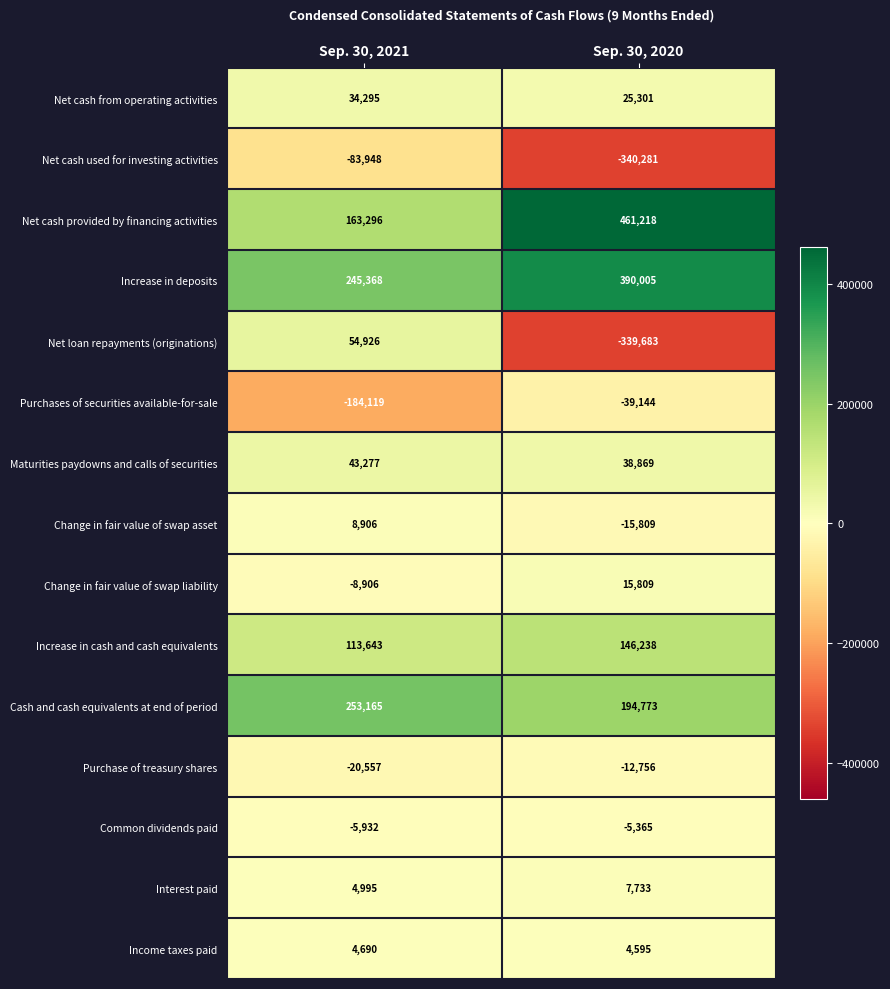

At Sep. 30, 2020, list the series in order from largest to smallest.

Net cash provided by financing activities, Increase in deposits, Cash and cash equivalents at end of period, Increase in cash and cash equivalents, Maturities paydowns and calls of securities, Net cash from operating activities, Change in fair value of swap liability, Interest paid, Income taxes paid, Common dividends paid, Purchase of treasury shares, Change in fair value of swap asset, Purchases of securities available-for-sale, Net loan repayments (originations), Net cash used for investing activities